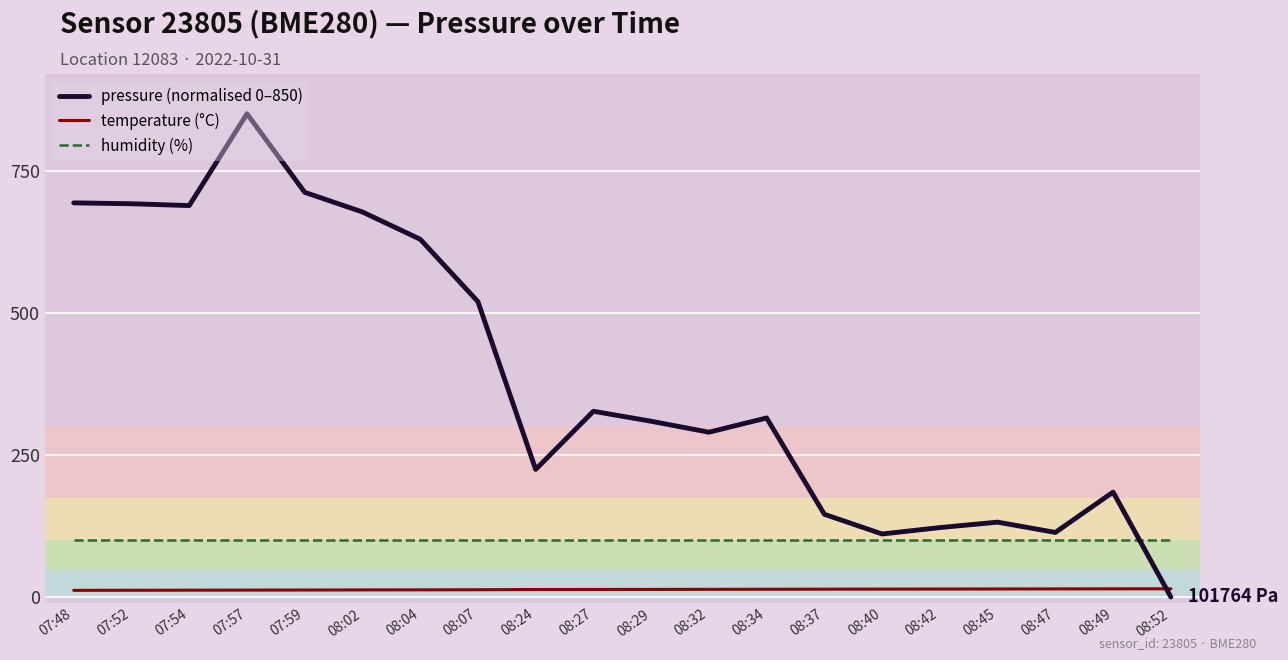

What position from the right is 07:48?

20